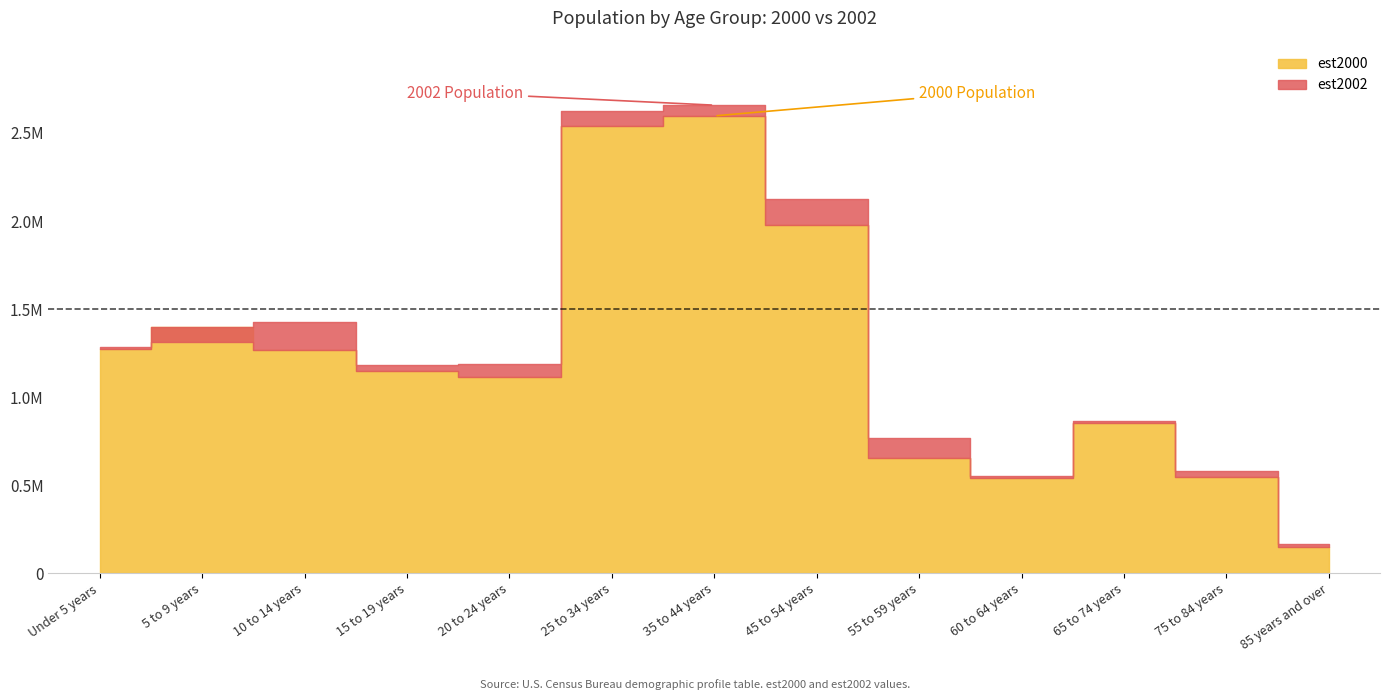

Is it true that est2000 equals 542039 at 60 to 64 years?

True